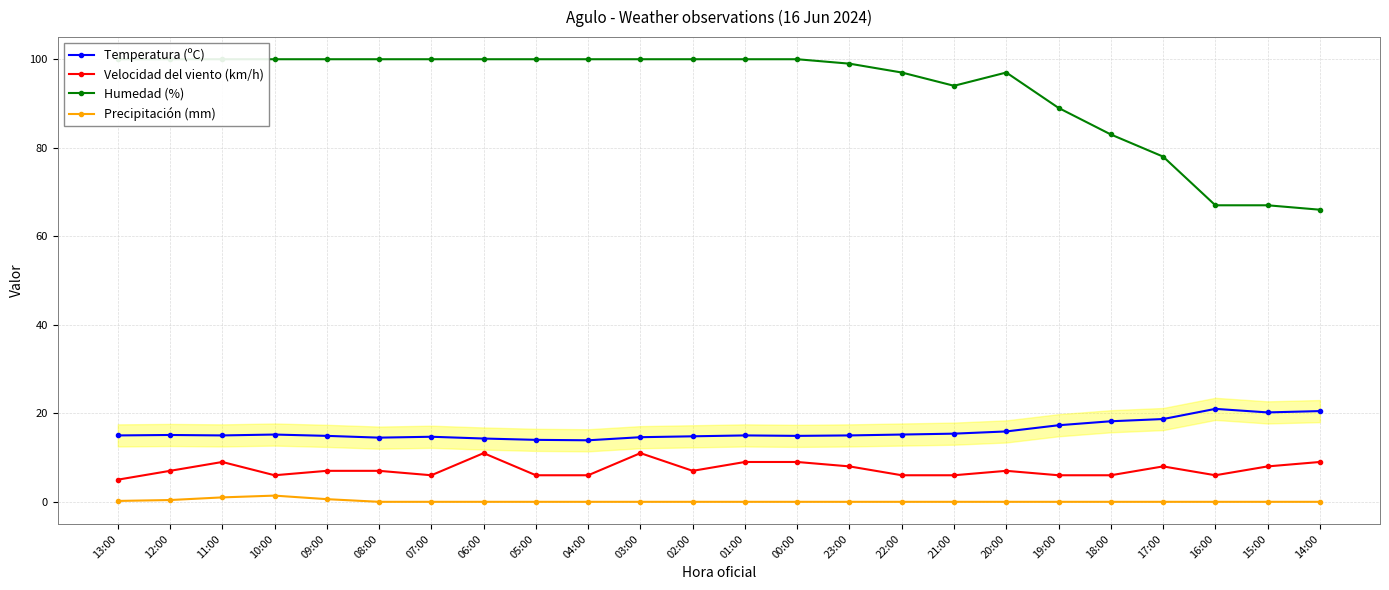

At which category does the chart reach its peak across all series?

13:00